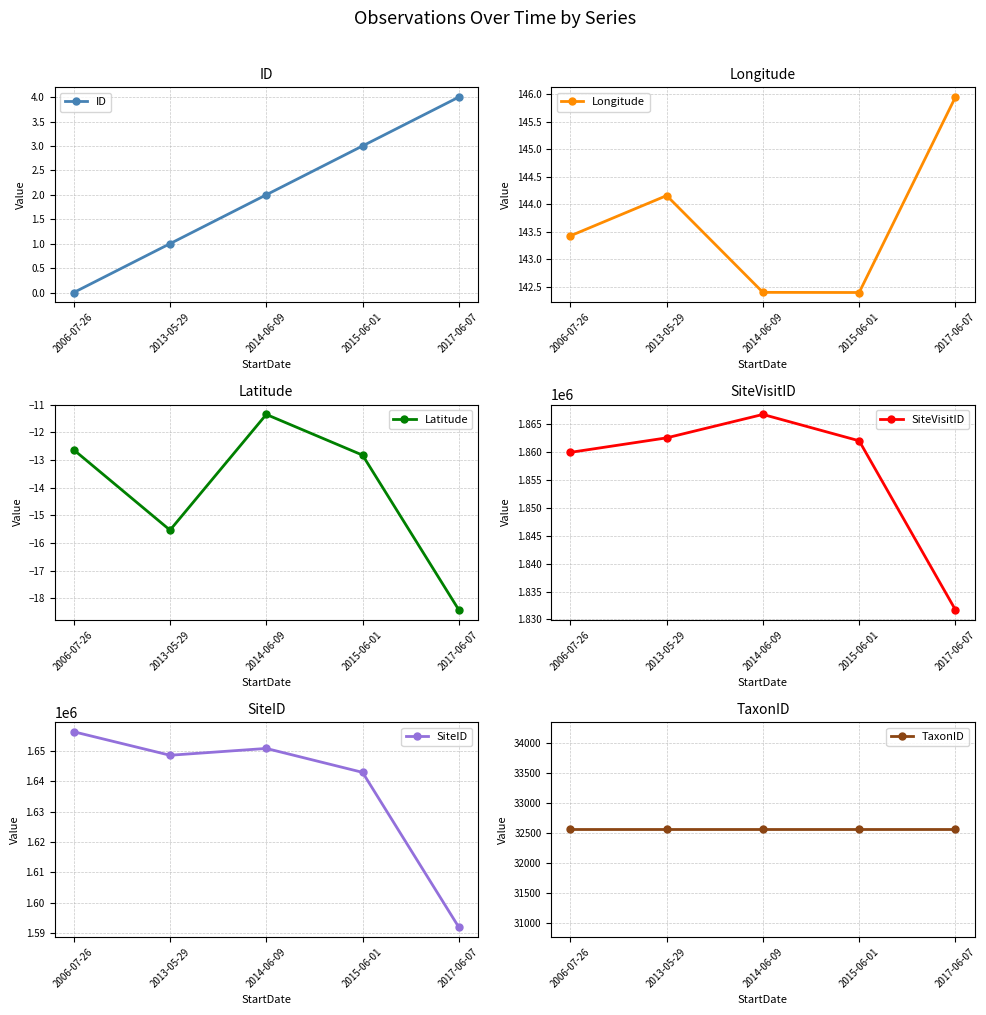

Reading left to right, what are all the values shown in this chart?

ID: 2006-07-26=0.0	2013-05-29=1.0	2014-06-09=2.0	2015-06-01=3.0	2017-06-07=4.0
Longitude: 2006-07-26=143.4	2013-05-29=144.2	2014-06-09=142.4	2015-06-01=142.4	2017-06-07=145.9
Latitude: 2006-07-26=-12.6	2013-05-29=-15.5	2014-06-09=-11.4	2015-06-01=-12.8	2017-06-07=-18.4
SiteVisitID: 2006-07-26=1859990.0	2013-05-29=1862593.0	2014-06-09=1866796.0	2015-06-01=1862064.0	2017-06-07=1831731.0
SiteID: 2006-07-26=1656389.0	2013-05-29=1648645.0	2014-06-09=1650894.0	2015-06-01=1643008.0	2017-06-07=1591971.0
TaxonID: 2006-07-26=32566.0	2013-05-29=32566.0	2014-06-09=32566.0	2015-06-01=32566.0	2017-06-07=32566.0